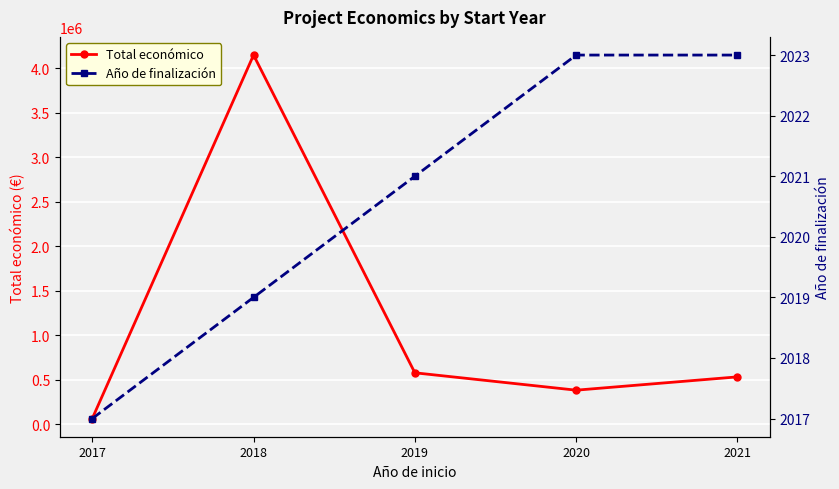

How many data points in Total económico are above 530081?

3